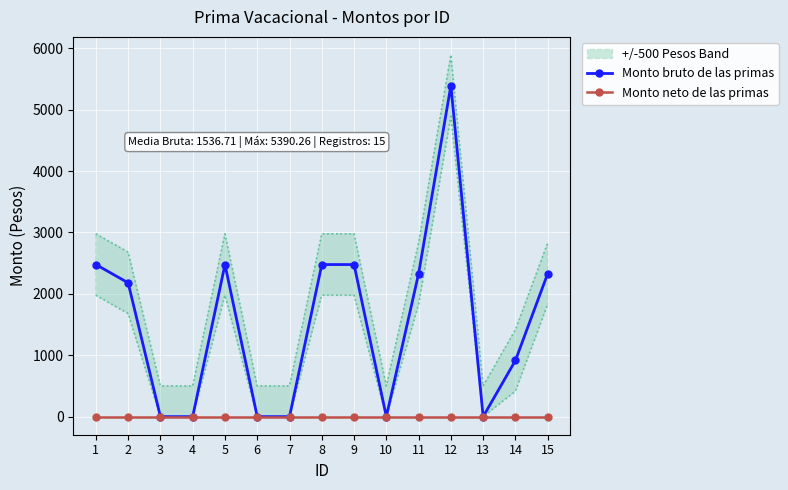

List the labels in order of Monto neto de las primas value, largest first.

1, 2, 3, 4, 5, 6, 7, 8, 9, 10, 11, 12, 13, 14, 15